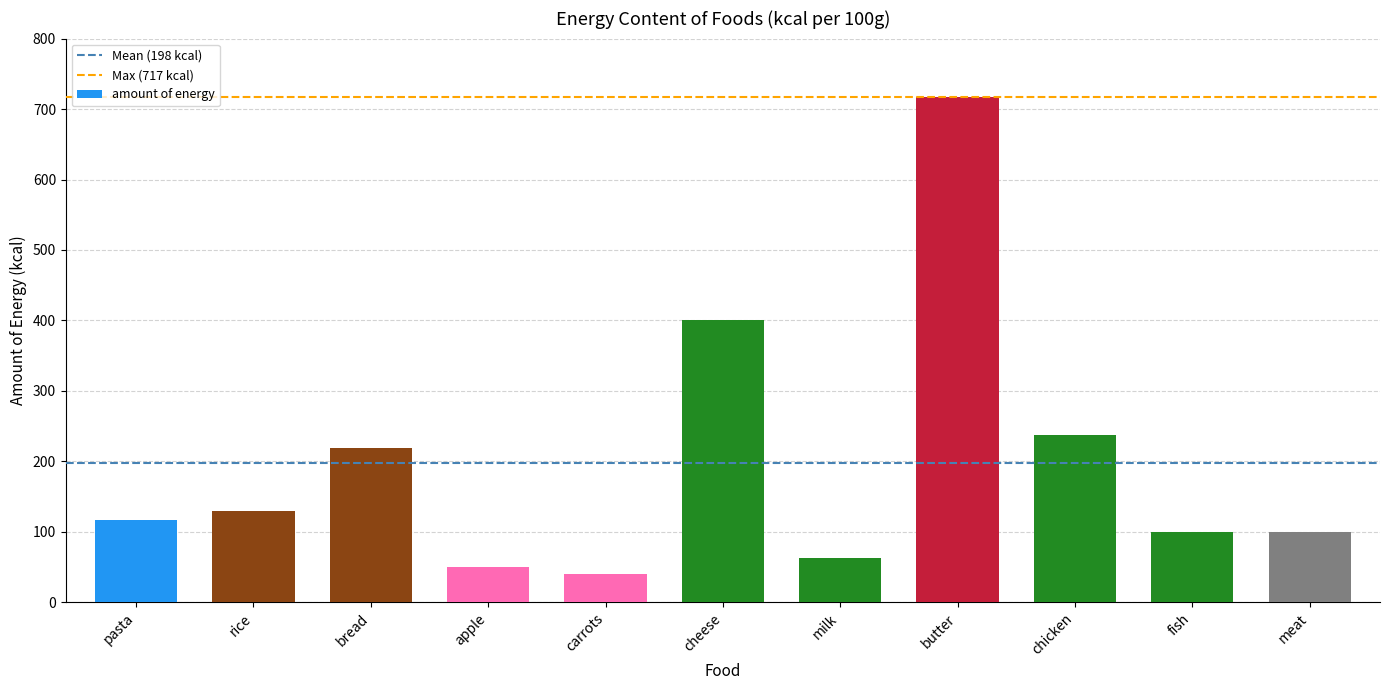

Reading left to right, what are all the values shown in this chart?

pasta=117	rice=130	bread=219	apple=50	carrots=40	cheese=400	milk=63	butter=717	chicken=237	fish=100	meat=100